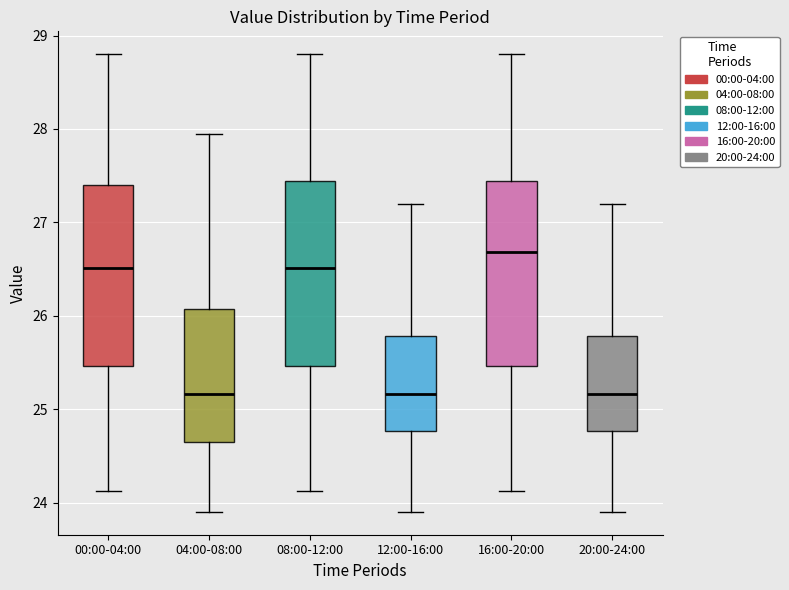

Where does the lower whisker of the box for 20:00-24:00 end on the y-axis? The values are not printed on the chart, so give them approximately, as read against the axis.

23.9